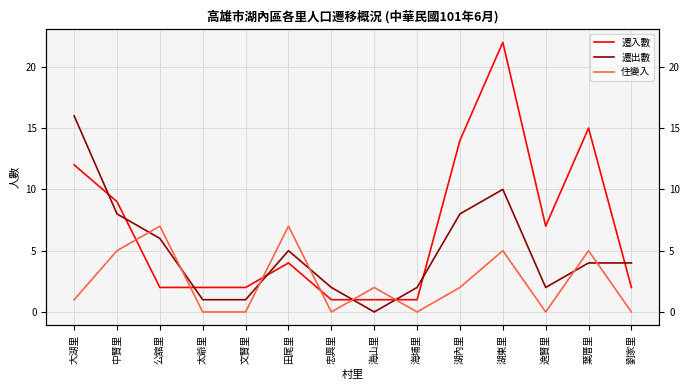

At 海山里, list the series in order from largest to smallest.

住變入, 遷入數, 遷出數